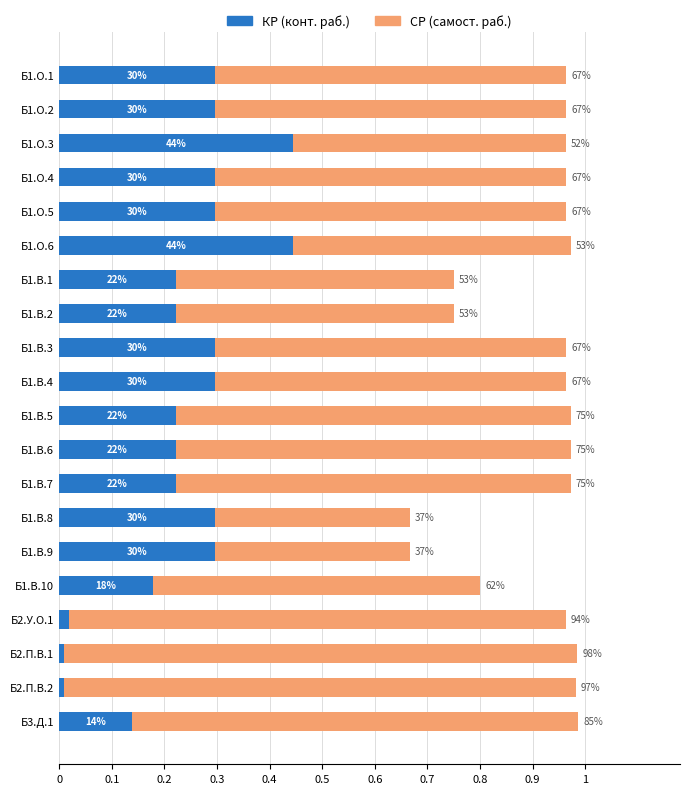

Which series has the largest range (max minus min)?

СР (самост. раб.)